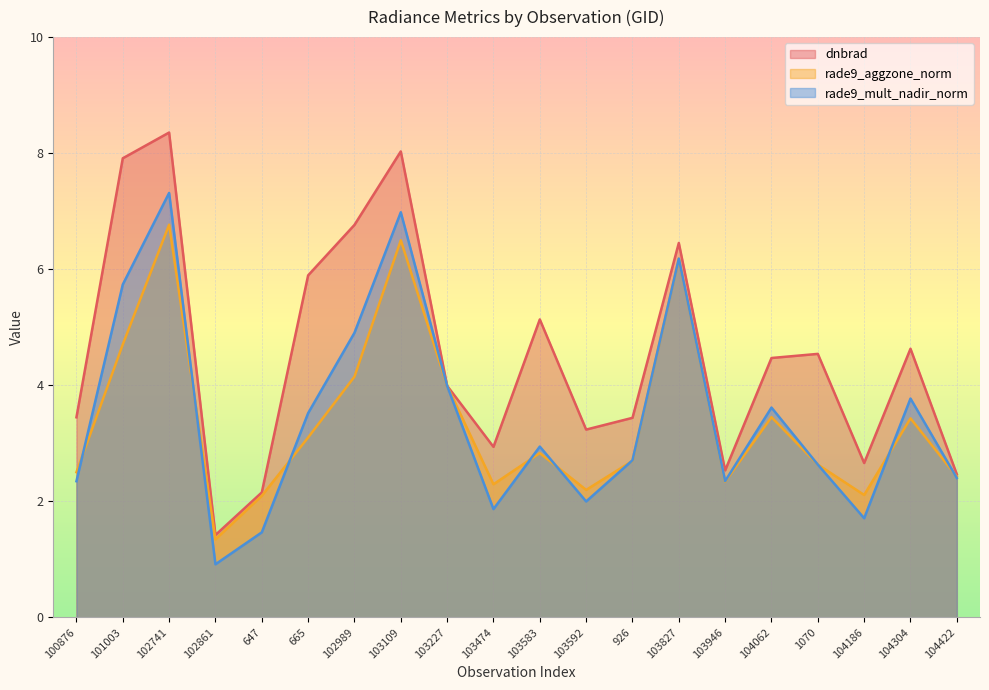

Which label corresponds to the largest value in the chart?

102741